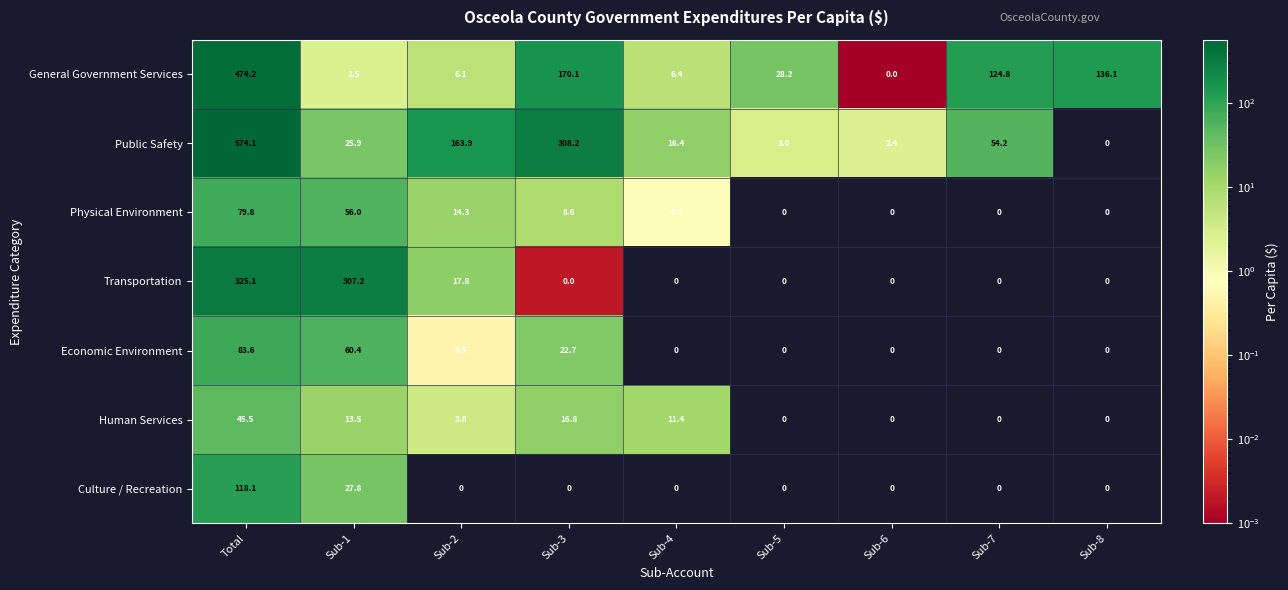

The value of General Government Services at Sub-3 is 228.9. True or false?

False